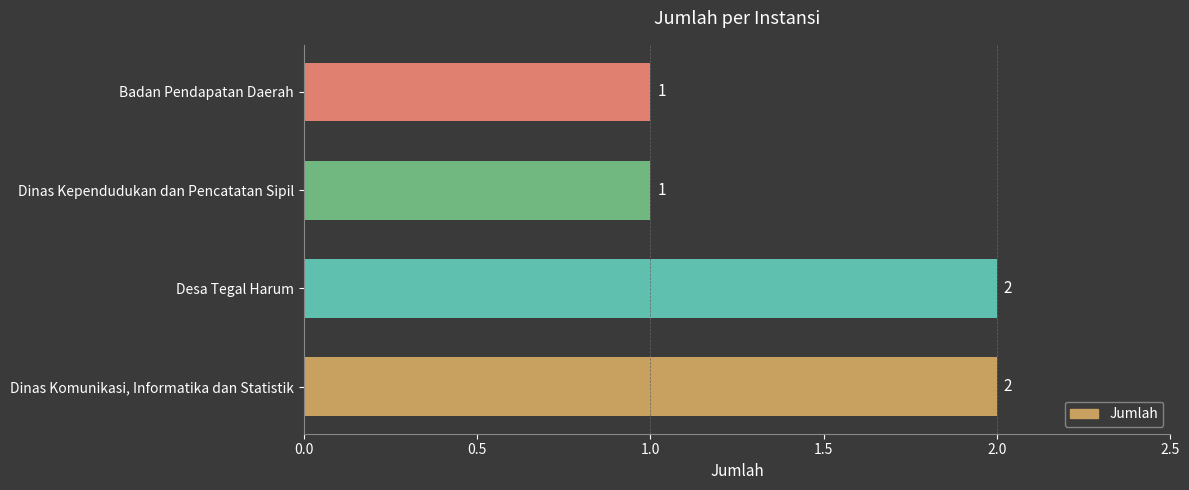

Count the values in the range 1 to 2.

4